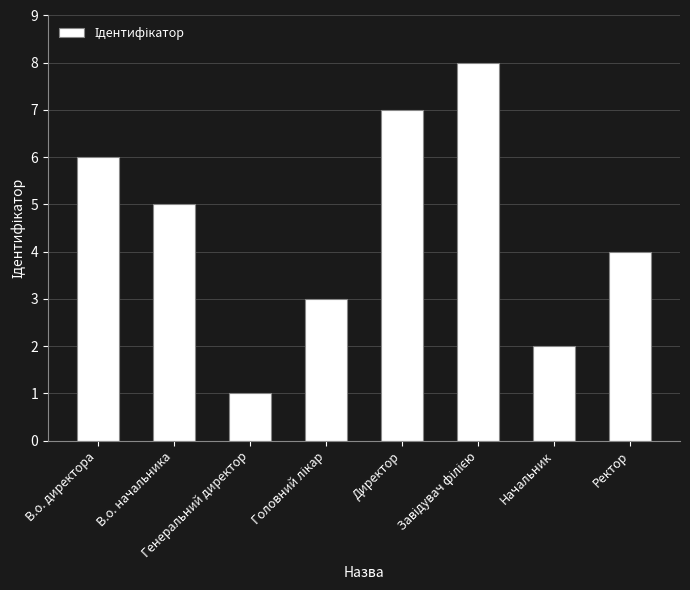

How many values are below 5?

4